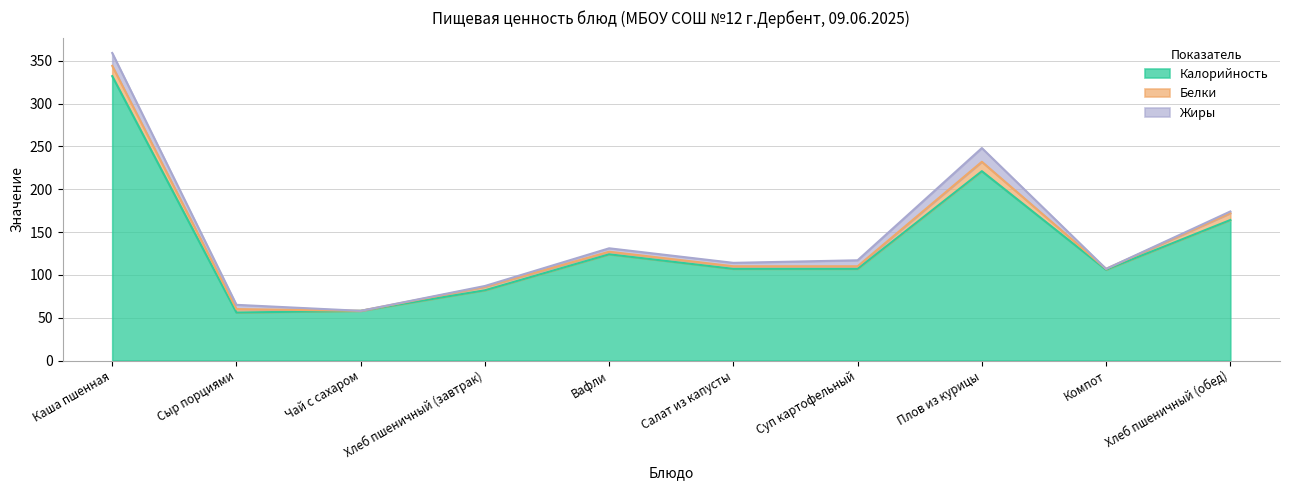

In Калорийность, how many points are lower than both neighbors (excluding endpoints)?

2